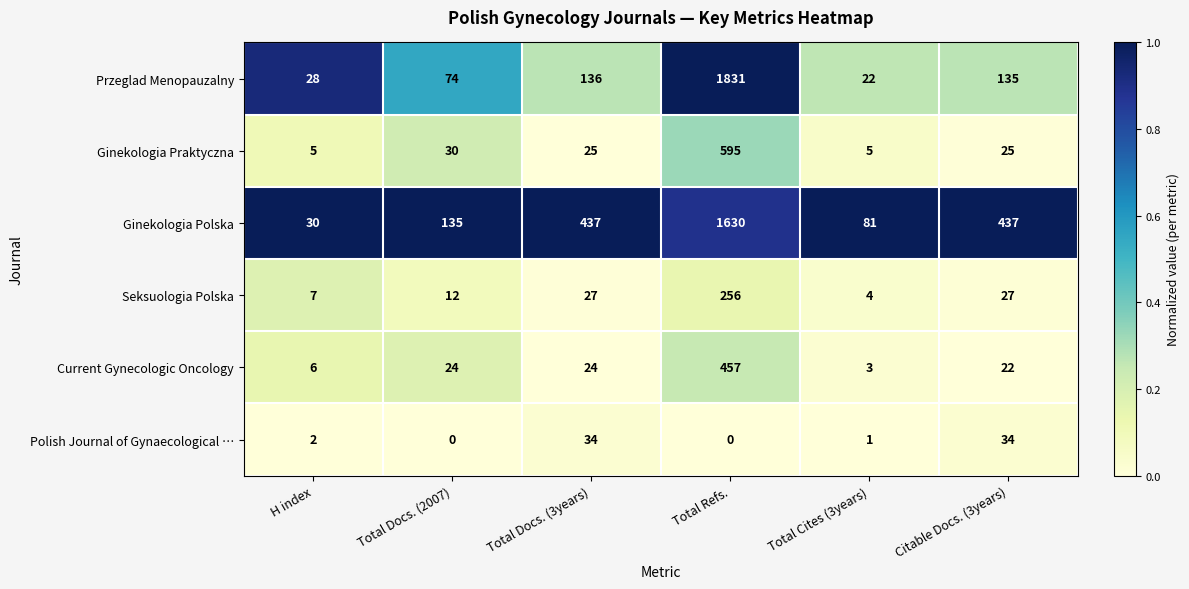

Which series changed the most between Total Cites (3years) and Citable Docs. (3years)?

Ginekologia Polska